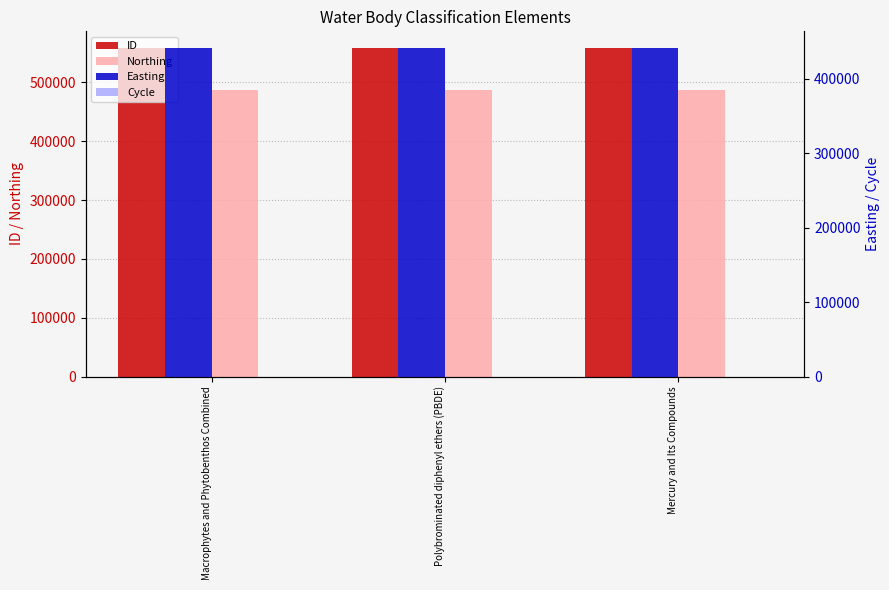

How many series are shown in this chart?

4